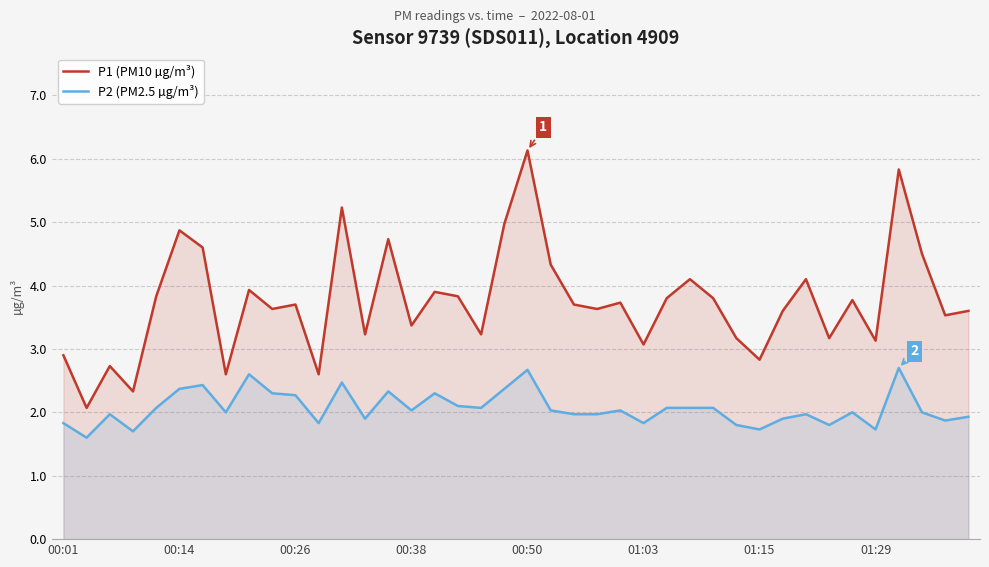

Count the number of data series in this chart.

2